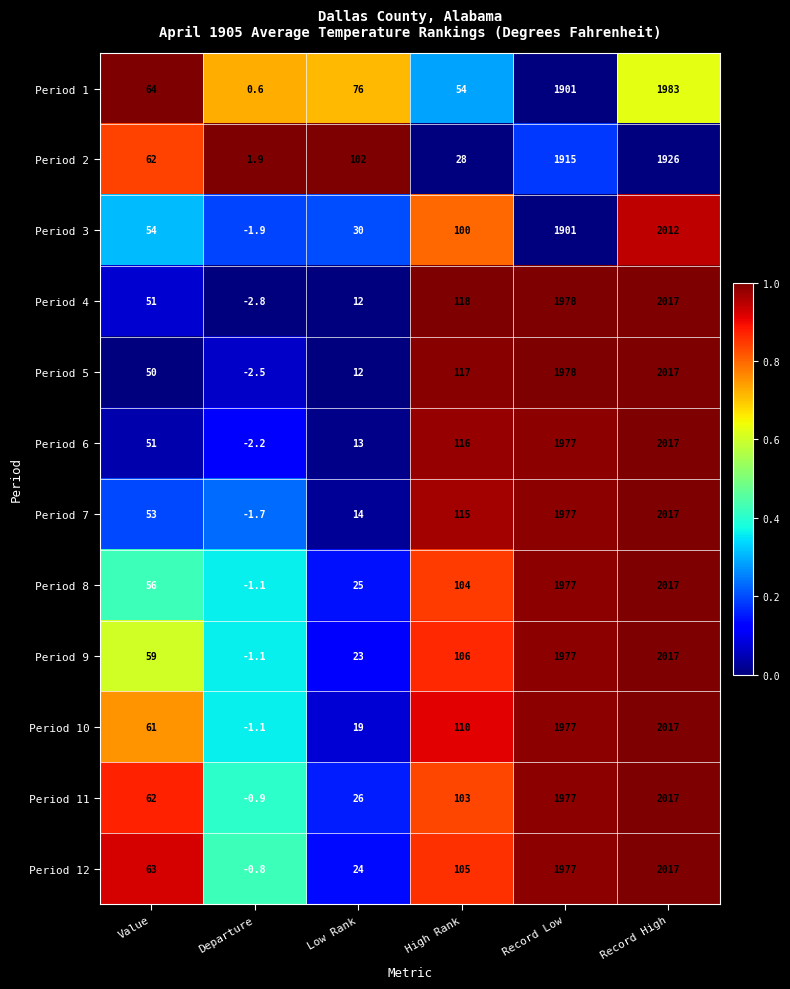

At which category is the sum across all series the highest?

Record High